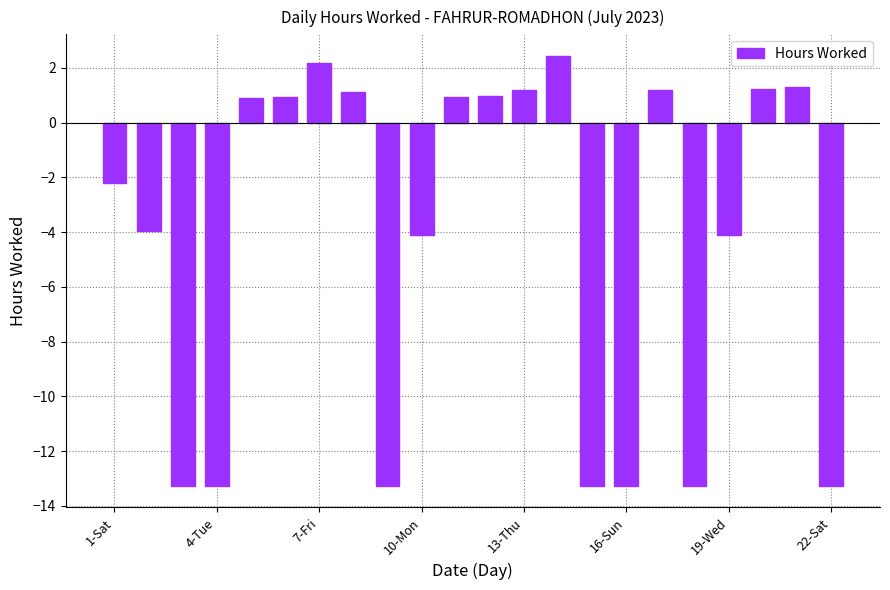

What is the greatest value displayed?

2.4